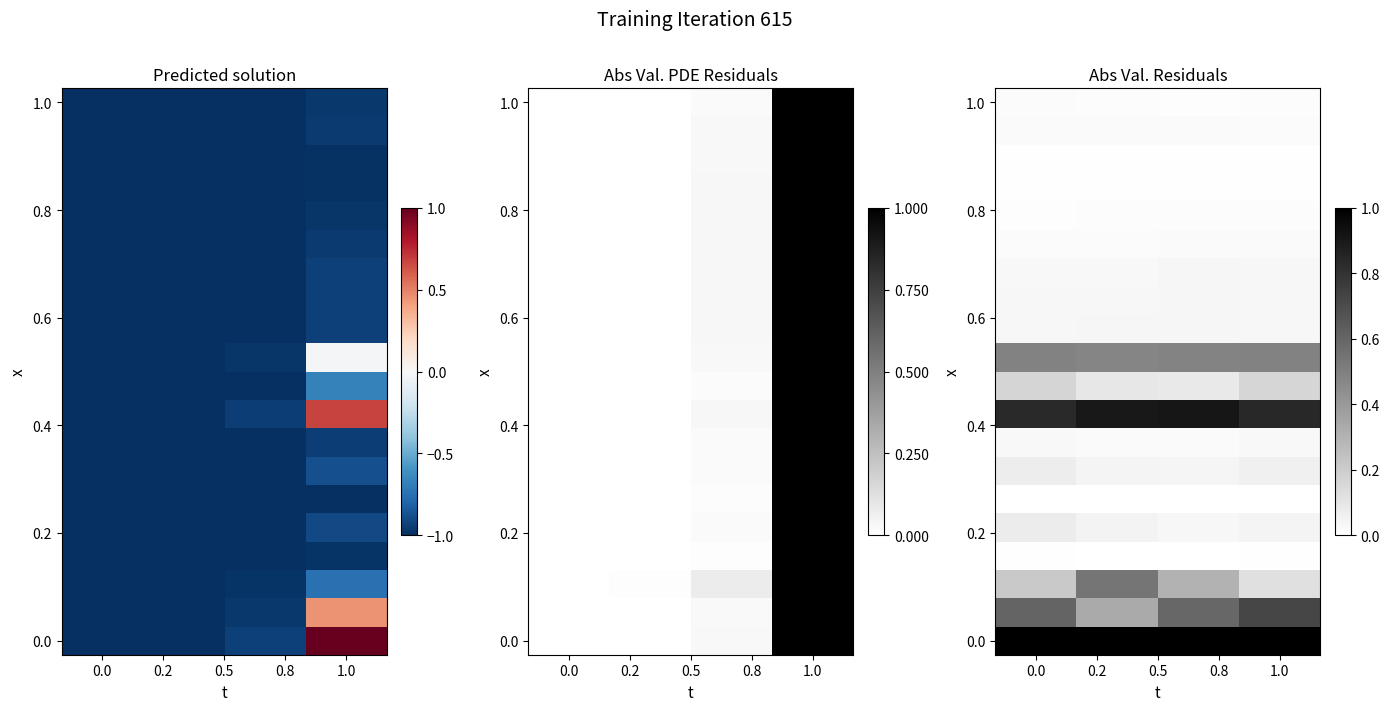

How many data points does each series have?

4